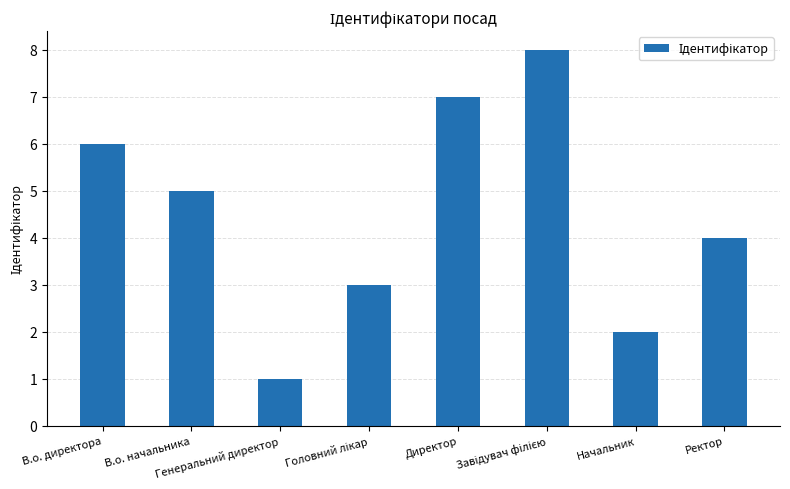

What is the difference between the maximum and second lowest values?

6